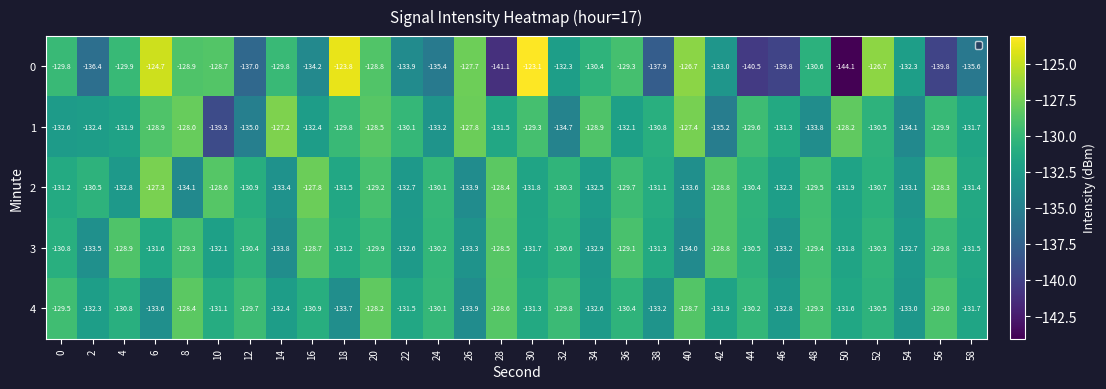

What is the difference between the highest and lowest values at 54?

1.8